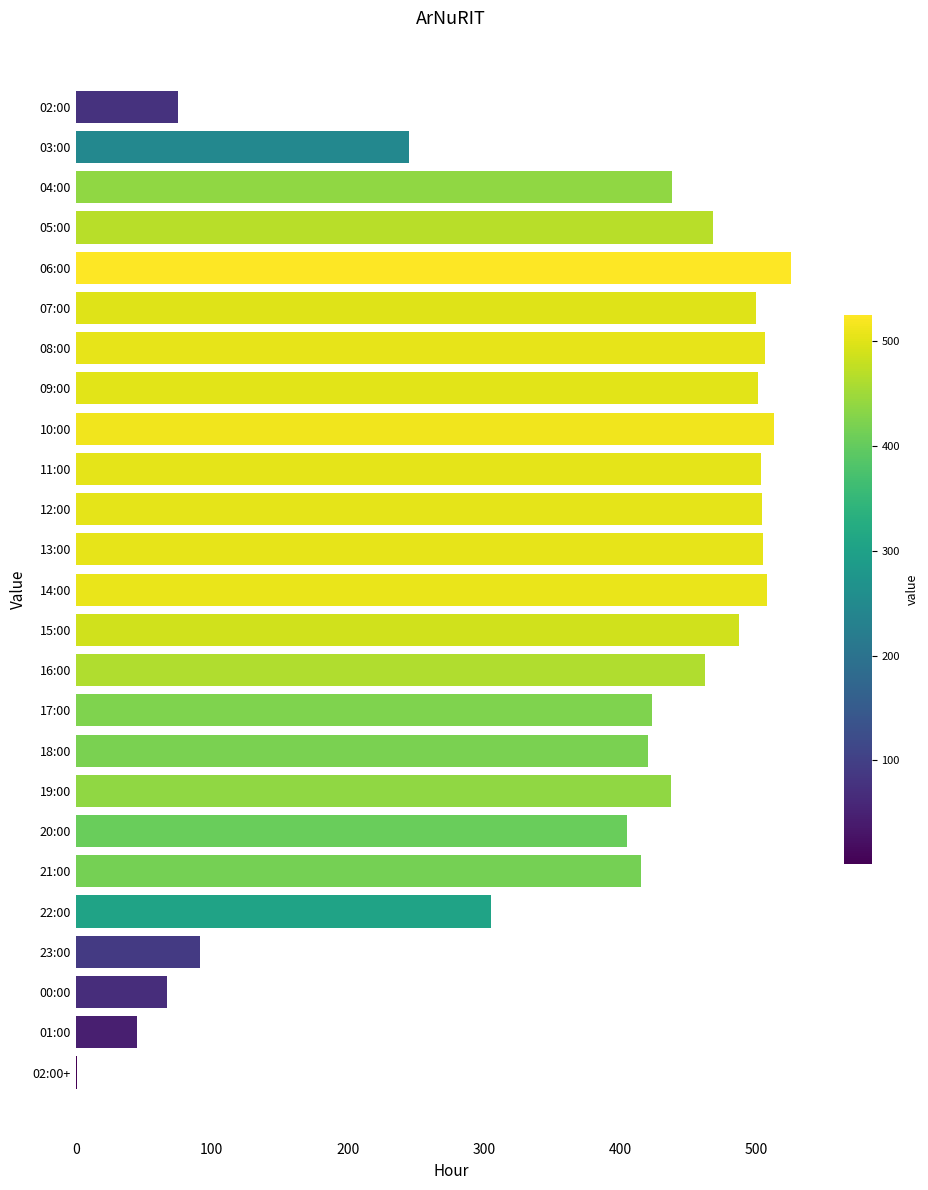

What is the greatest value displayed?

525